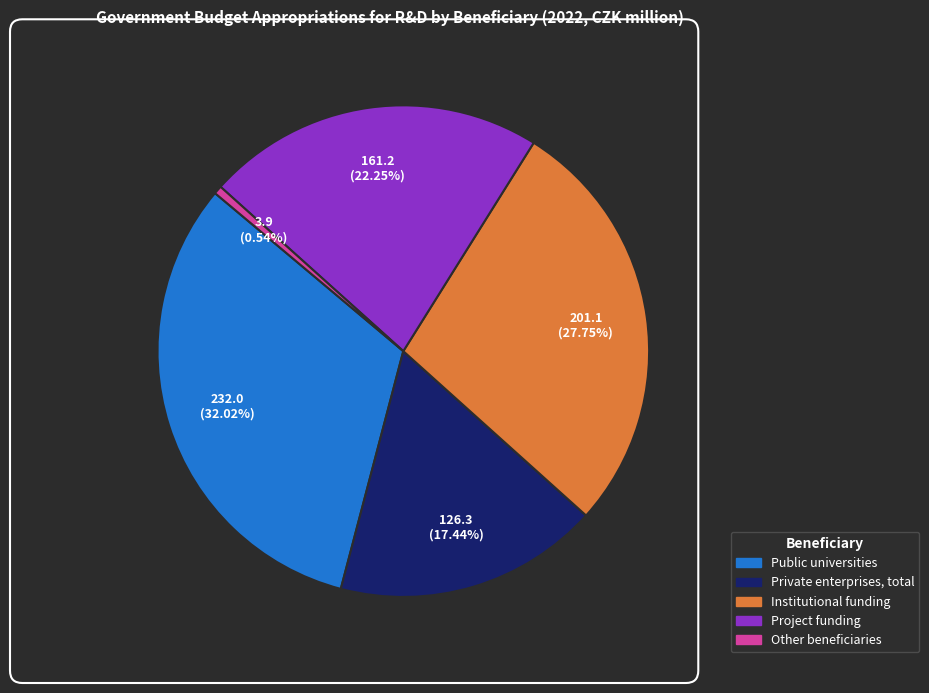

What is the smallest slice in the pie chart?

Other beneficiaries